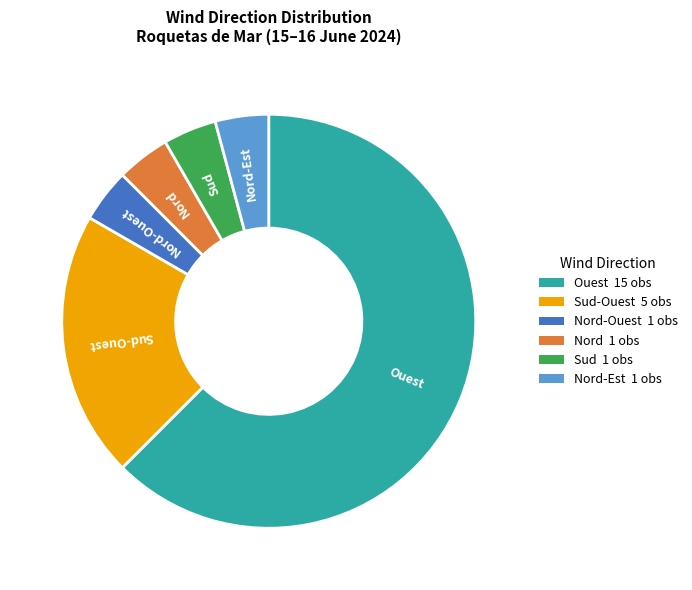

Does any single category account for the majority?

Yes